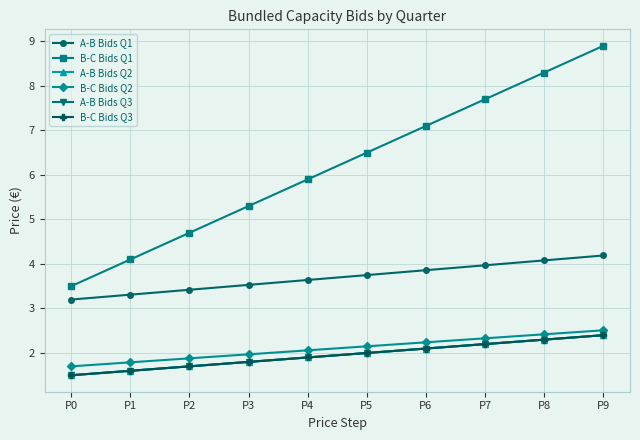

What is the value of the B-C Bids Q1 point at the 7th from the left?

7.1